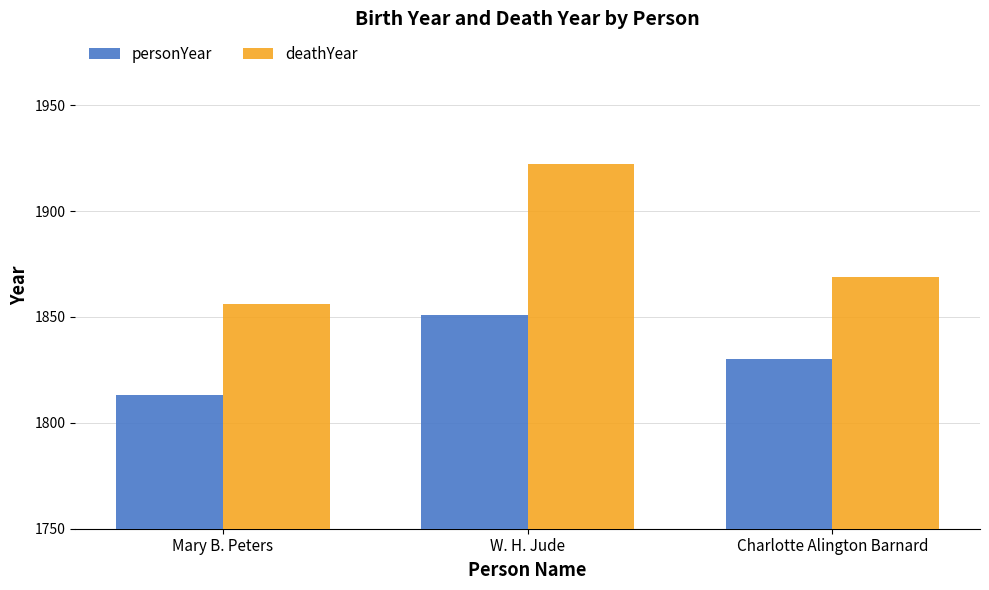

Which series changed the most between Mary B. Peters and W. H. Jude?

deathYear